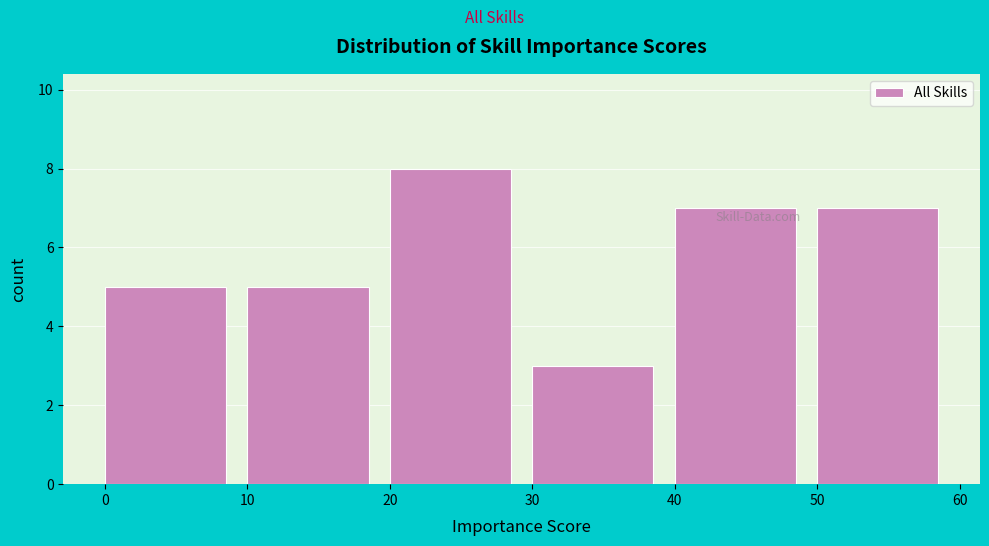

How tall is the bar that spans 20 to 30 on the x-axis? The values are not printed on the chart, so give them approximately, as read against the axis.

8